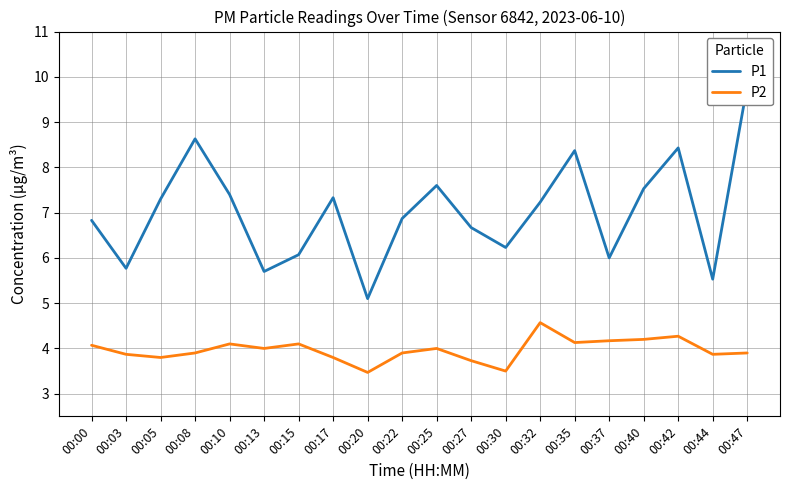

At which label does P2 first exceed 4?

00:00